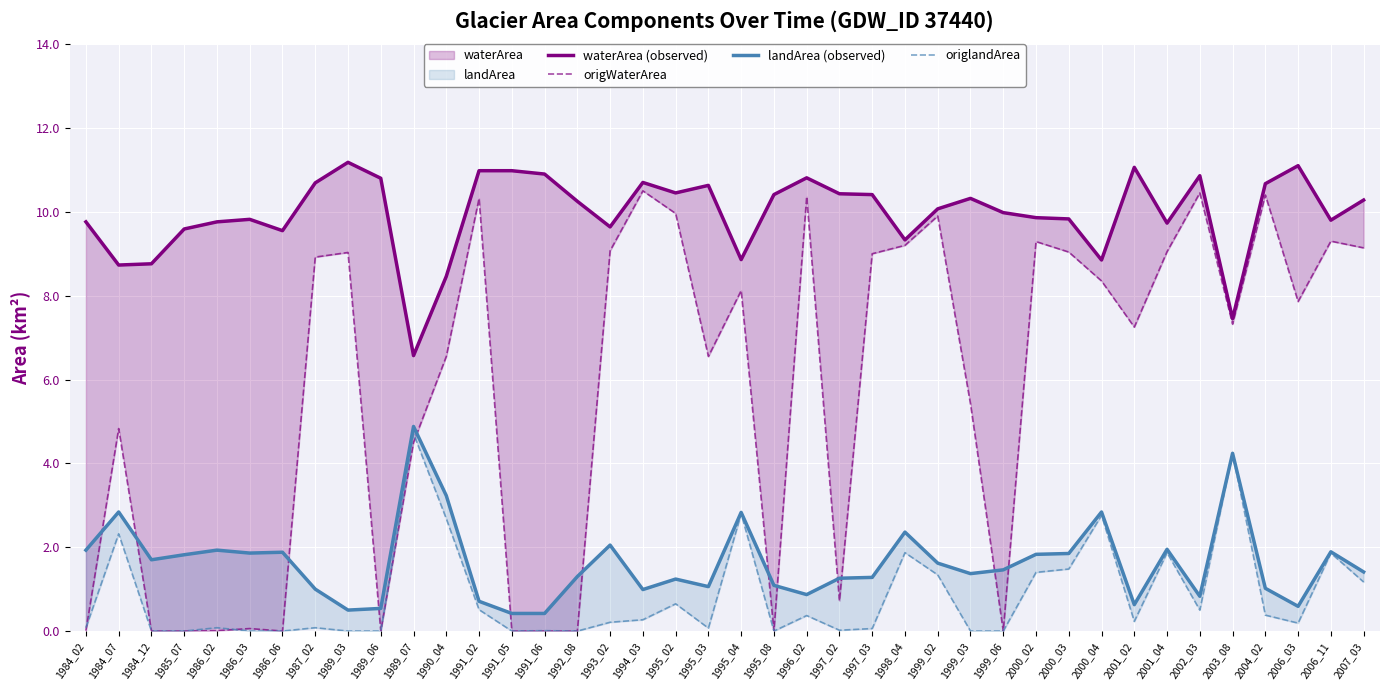

At how many categories does at least one series exceed 5?

40